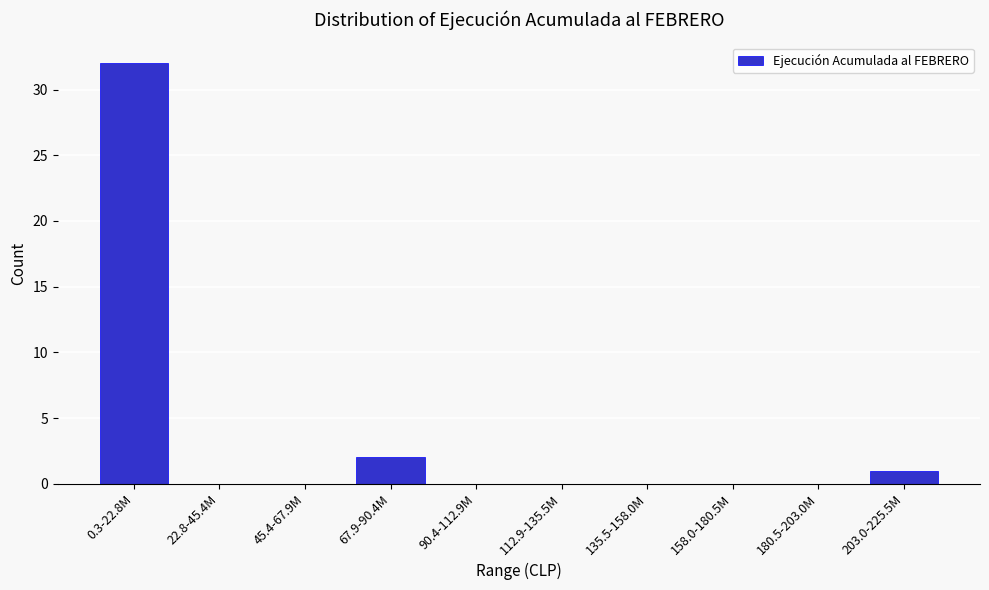

Reading left to right, extract all data points from this chart.

0.3-22.8M=32	22.8-45.4M=0	45.4-67.9M=0	67.9-90.4M=2	90.4-112.9M=0	112.9-135.5M=0	135.5-158.0M=0	158.0-180.5M=0	180.5-203.0M=0	203.0-225.5M=1